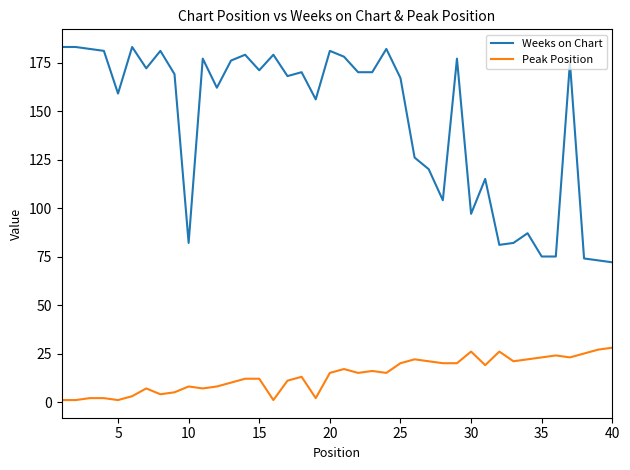

Rank the series by their maximum value, from highest to lowest.

Weeks on Chart, Peak Position